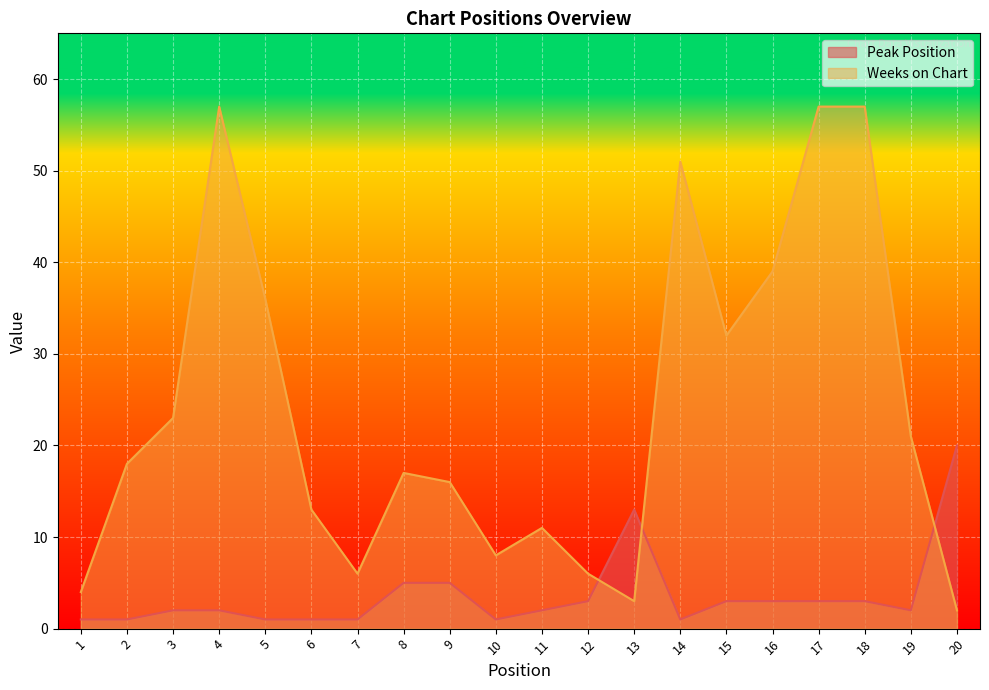

At which label does Weeks on Chart first exceed 18?

3